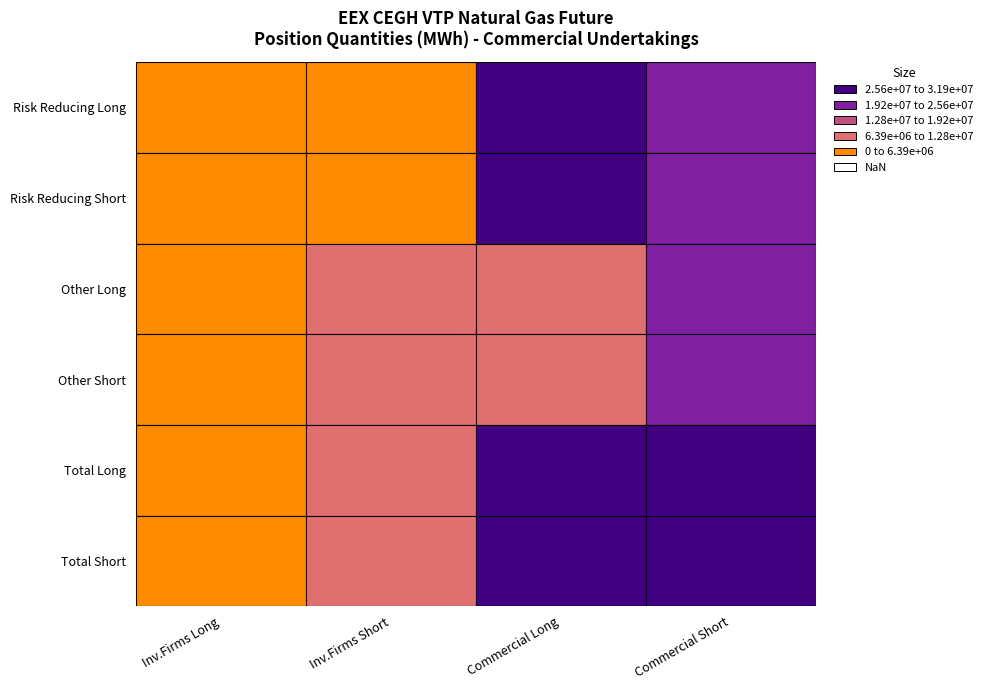

How many categories are shown in the chart?

4